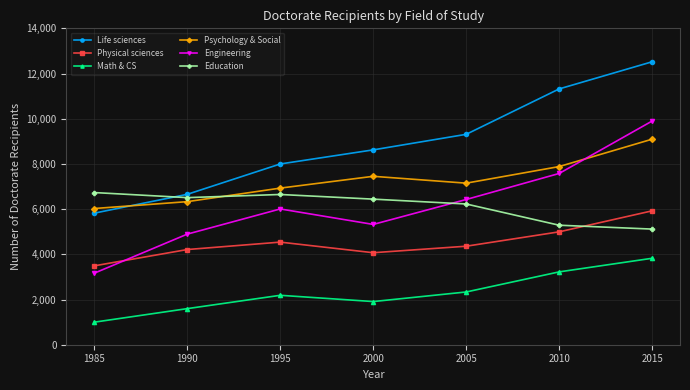

What is the value of the Engineering point at the 3rd from the left?

6008